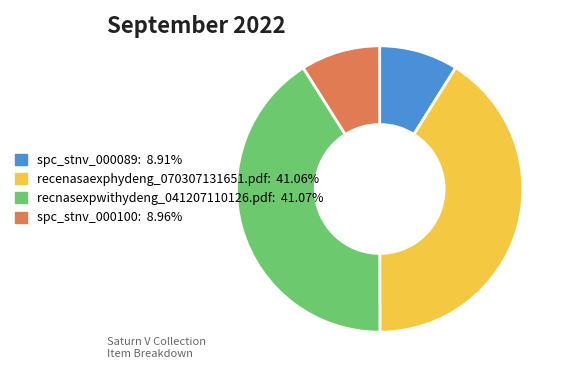

Does recnasexpwithydeng_041207110126.pdf account for over 50% of the chart?

No